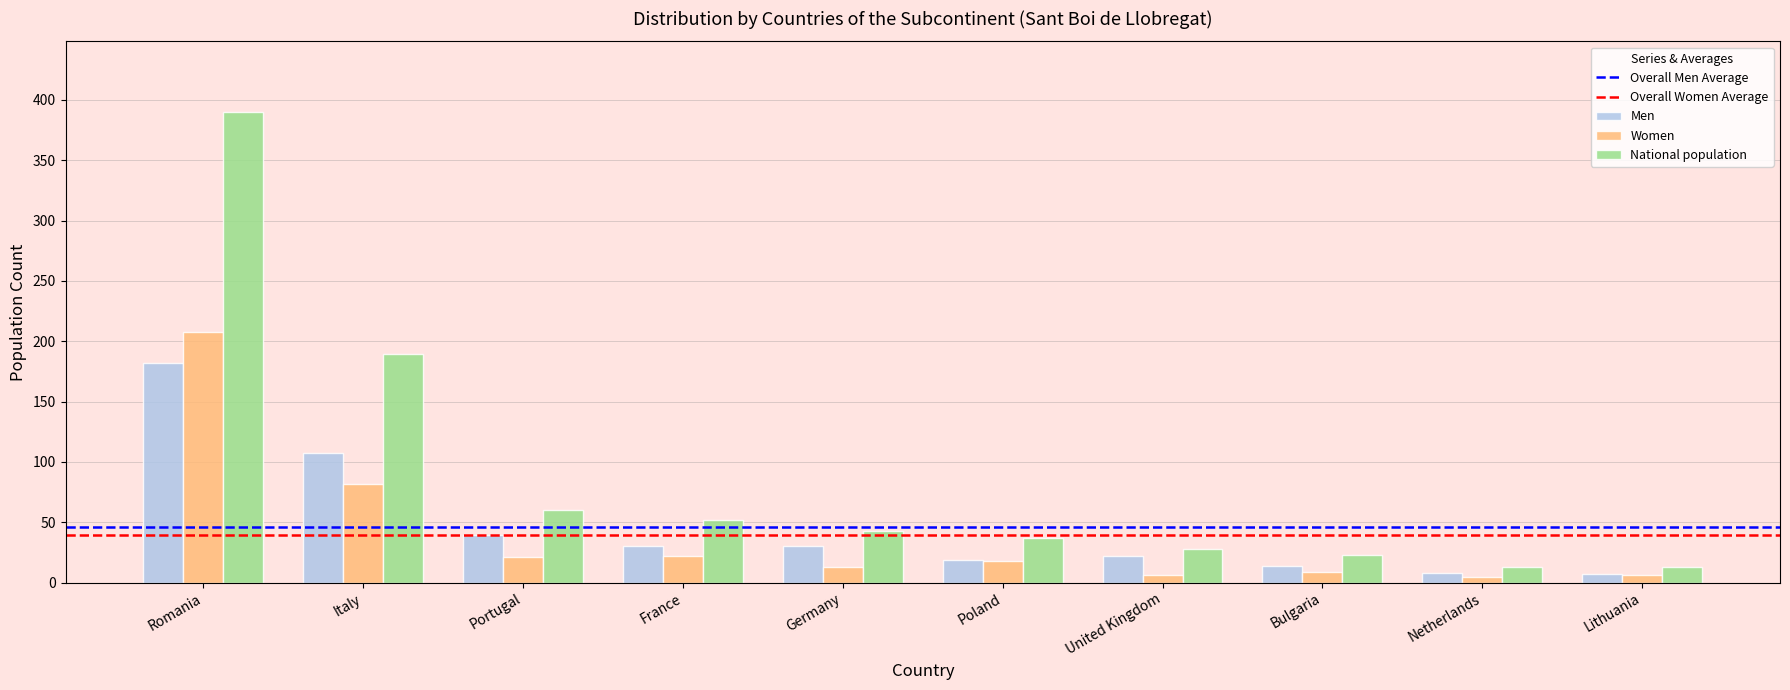

How many bars are there in each group?

3